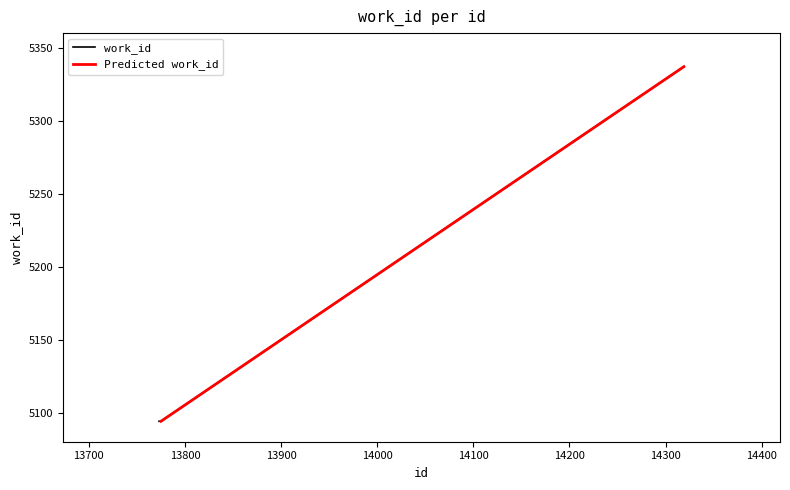

True or false: work_id has more than 1 interior local peaks.

False